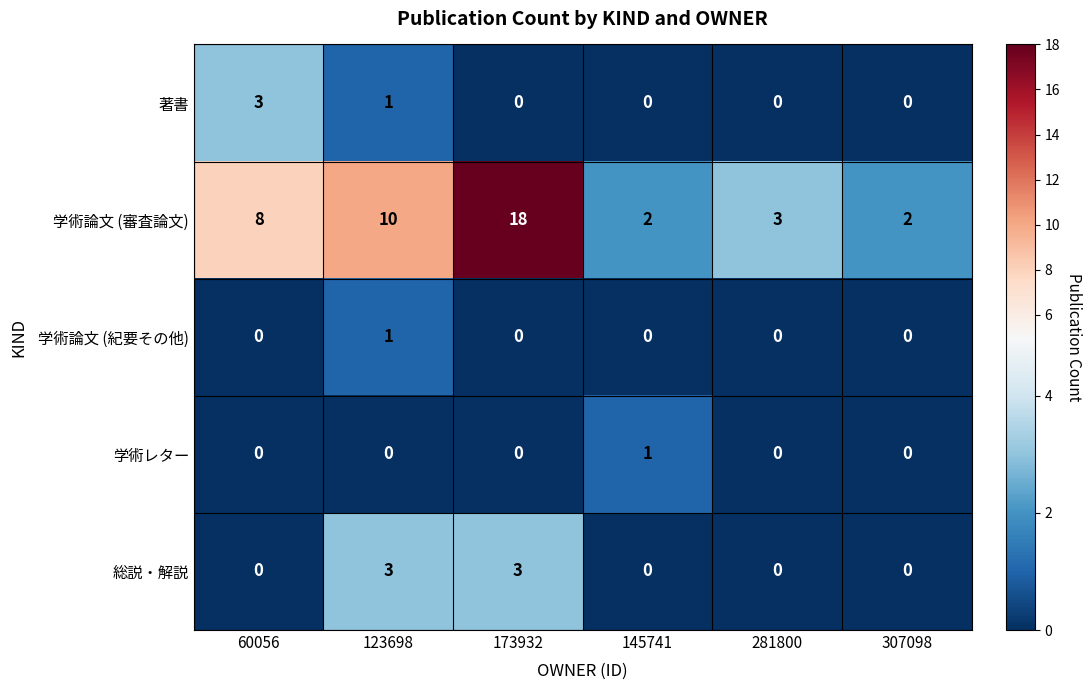

Which category has the highest value in the 学術論文 (紀要その他) series?

123698